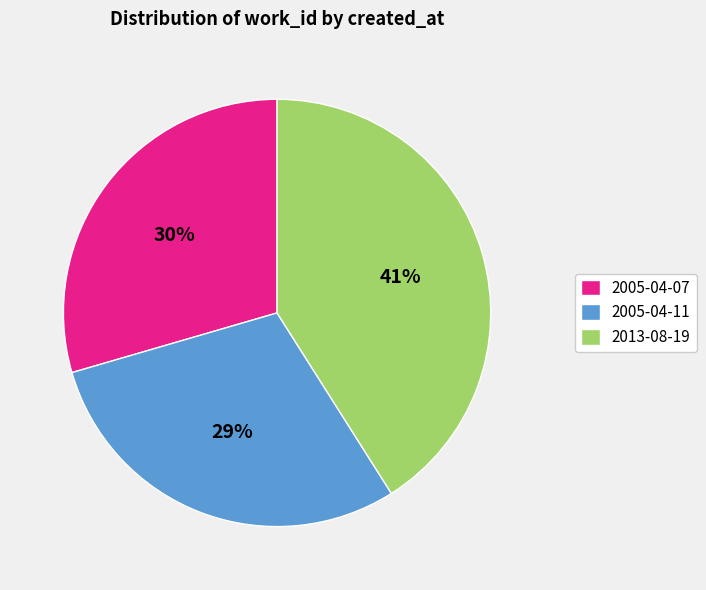

Between 2005-04-07 and 2013-08-19, which is larger?

2013-08-19